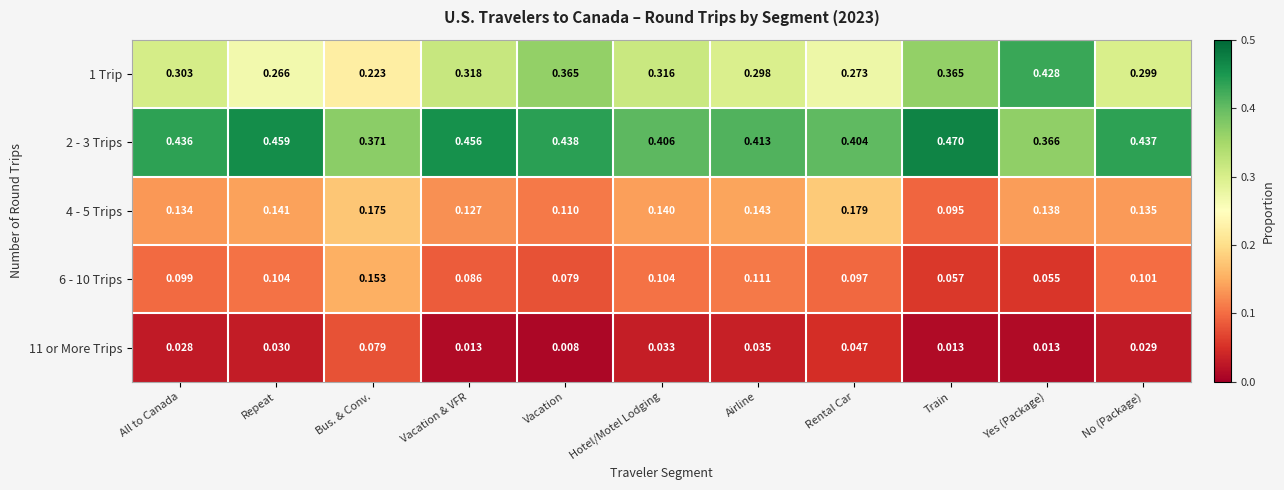

At which label is 2 - 3 Trips closest to 0?

Yes (Package)